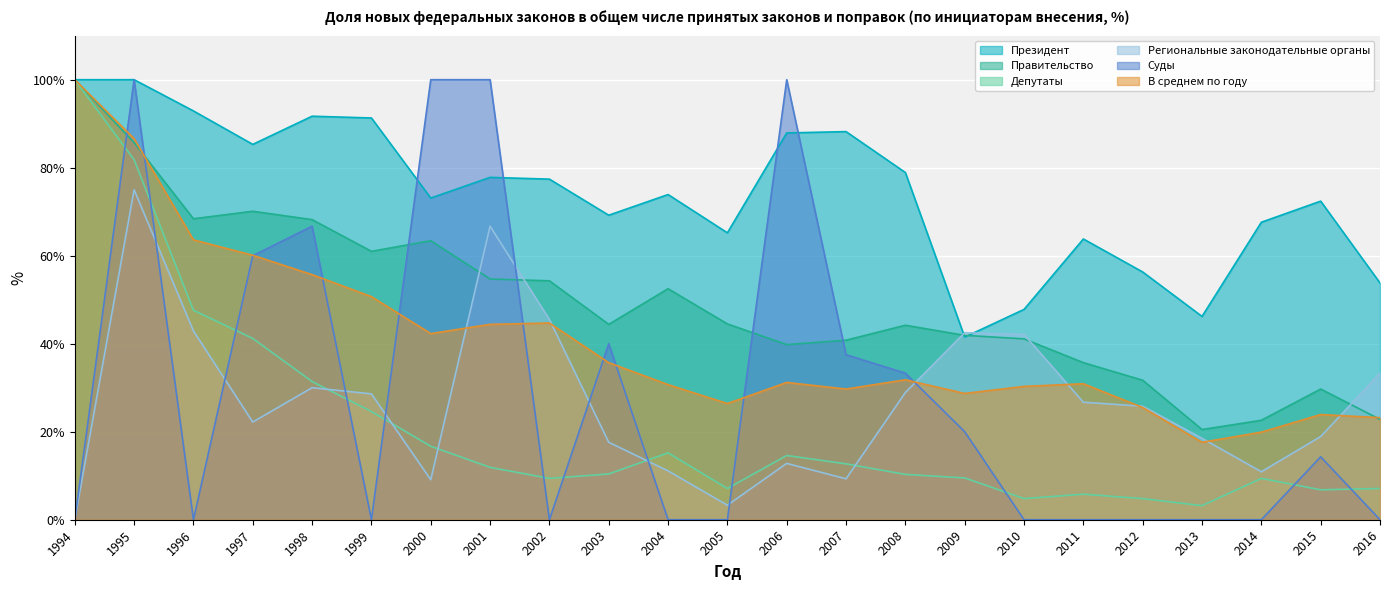

The Президент series shows 56.3 at 2012. True or false?

True